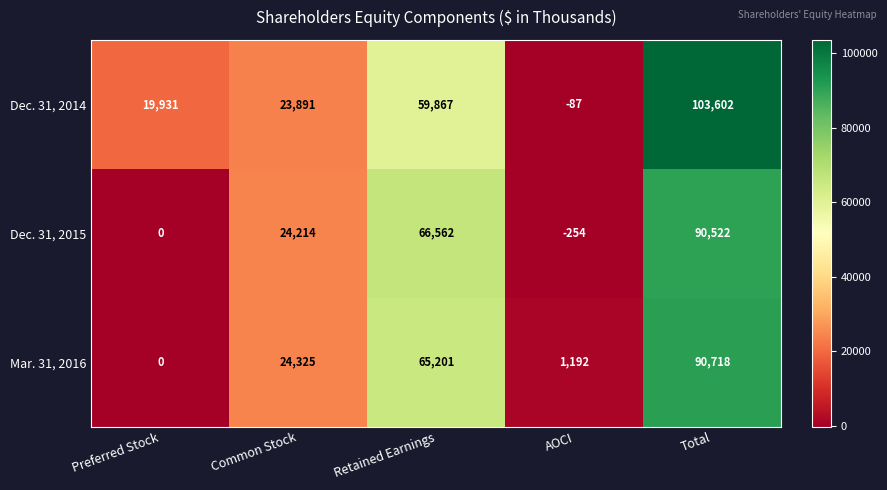

How many values in the Dec. 31, 2015 series are below 24214?

2